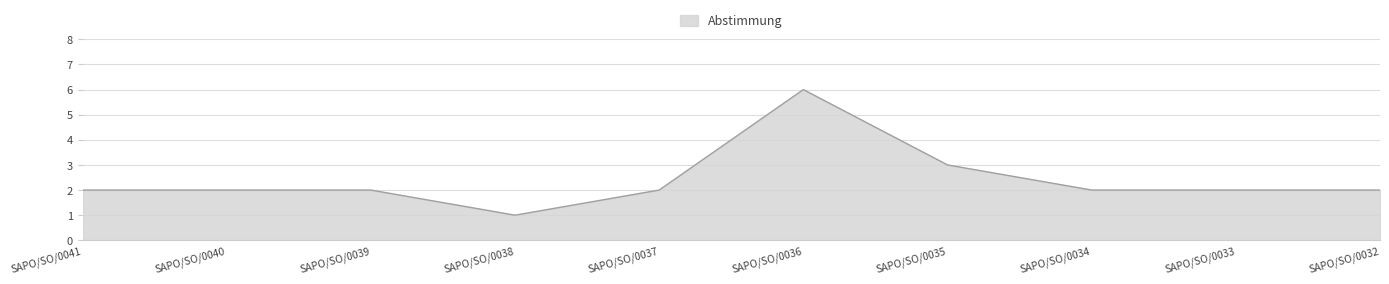

True or false: the data shows 1 at SAPO/SO/0035.

False